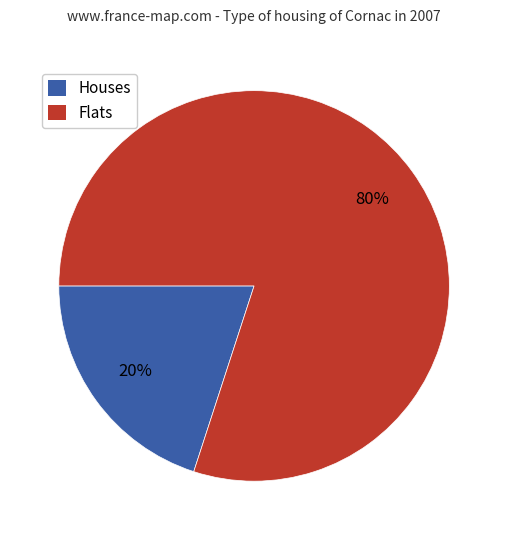

To the nearest percent, what is the difference between the largest and smallest slice percentages?

60%